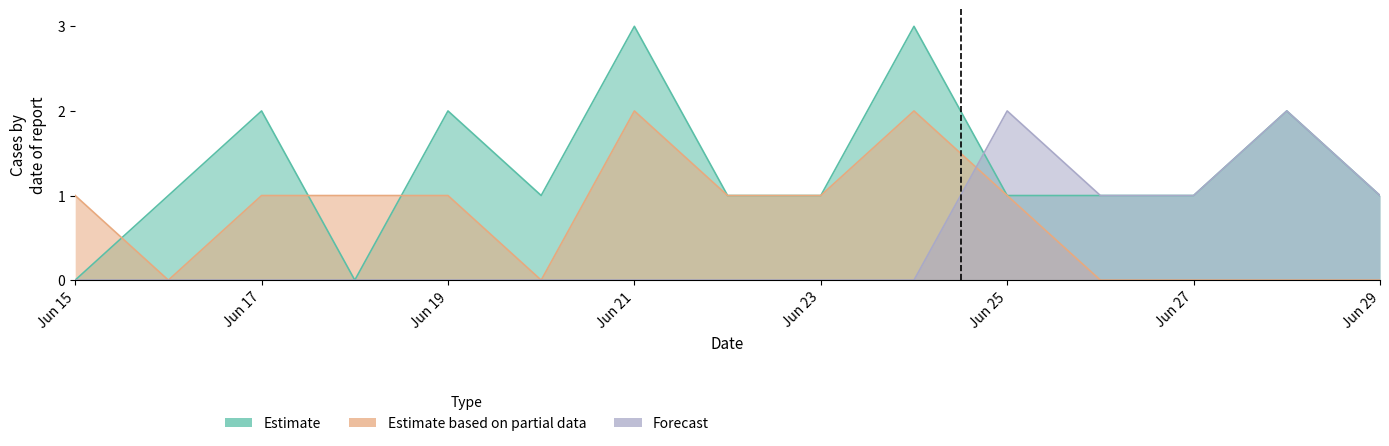

What is the average value of the Estimate series?

1